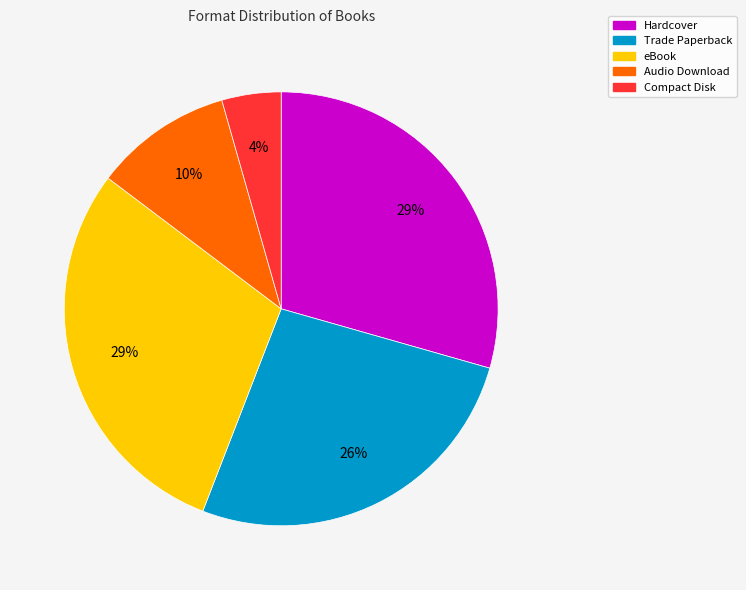

What is the ratio of the value at Hardcover to the value at Audio Download?

2.9